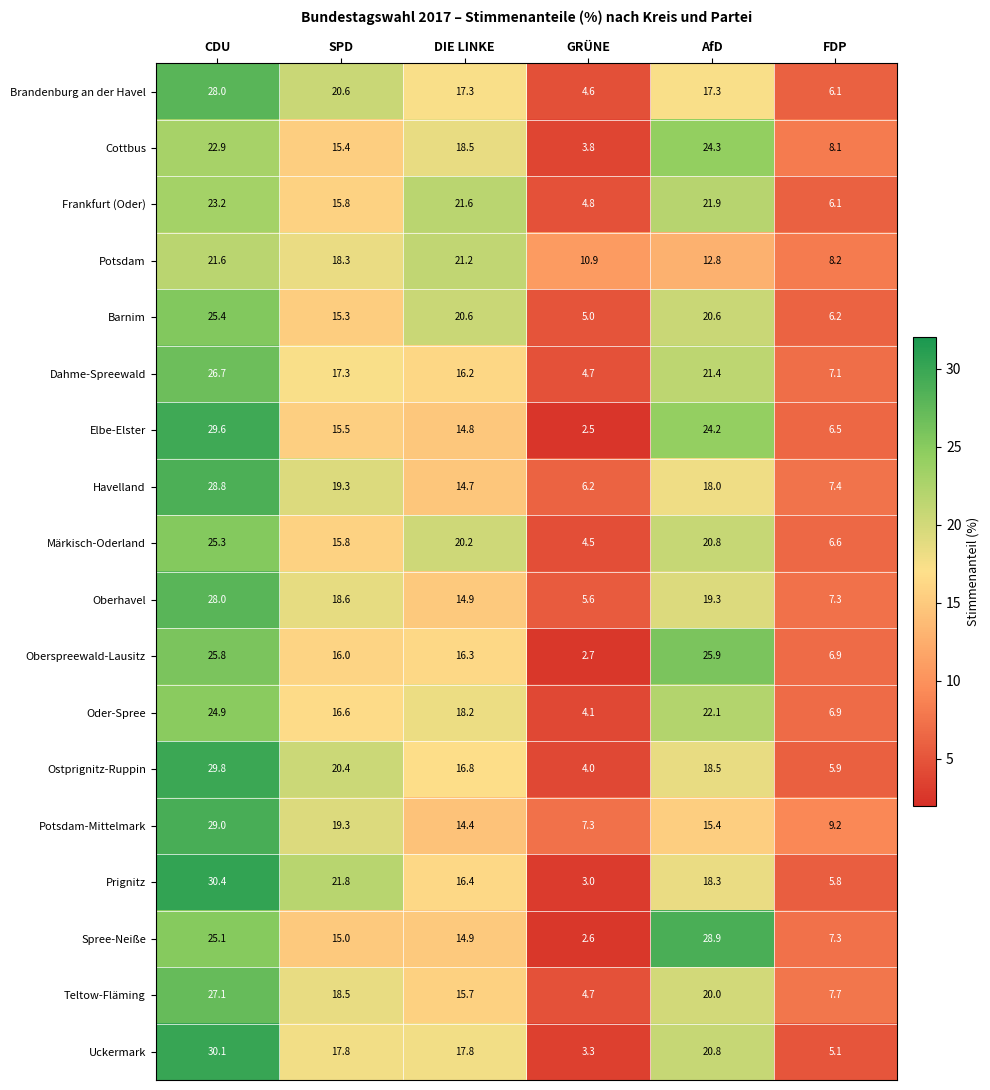

The Brandenburg an der Havel series shows 28.0 at CDU. True or false?

True